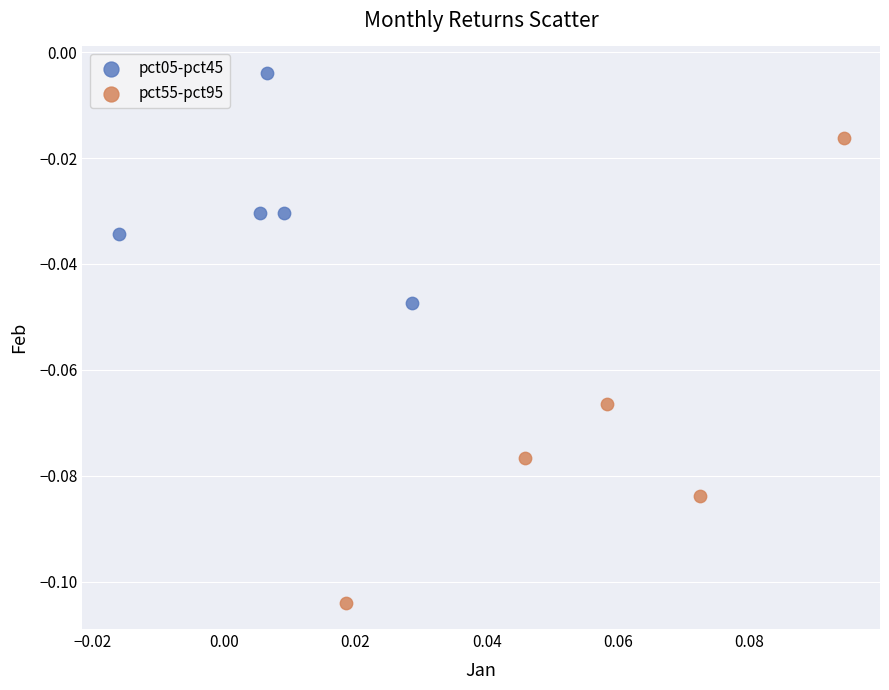

Which series reaches the maximum Y coordinate?

pct05-pct45